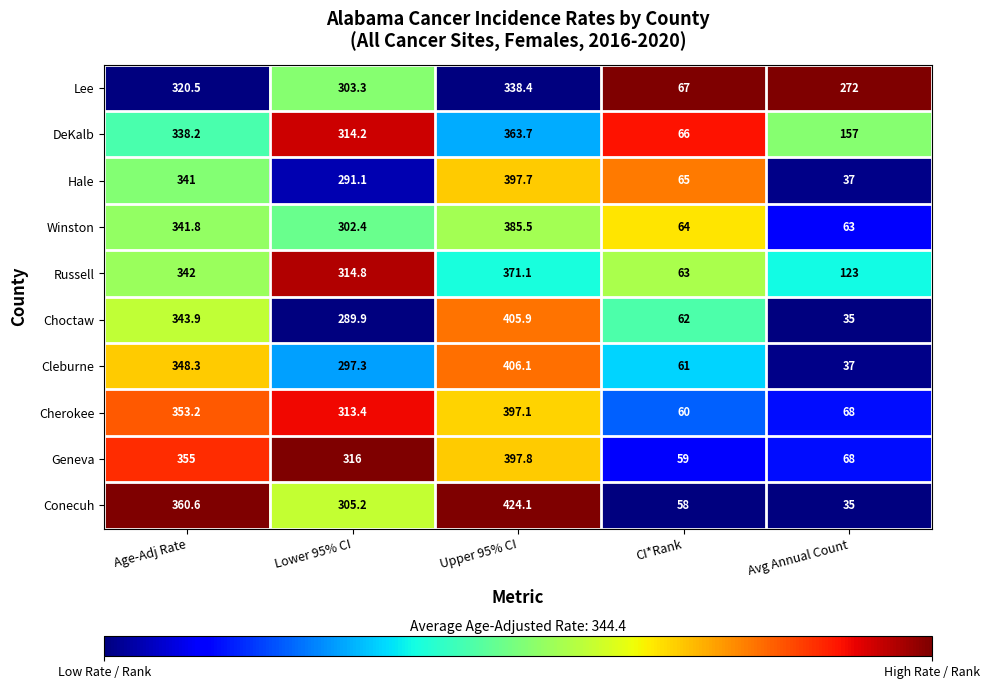

At which category is the sum across all series the highest?

Upper 95% CI